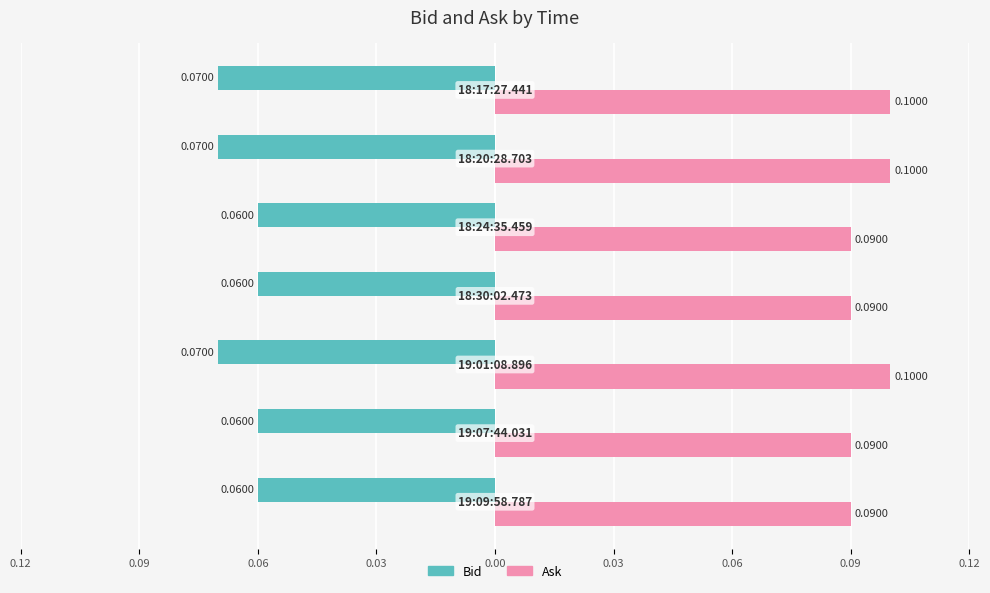

At how many categories does at least one series exceed 0?

7